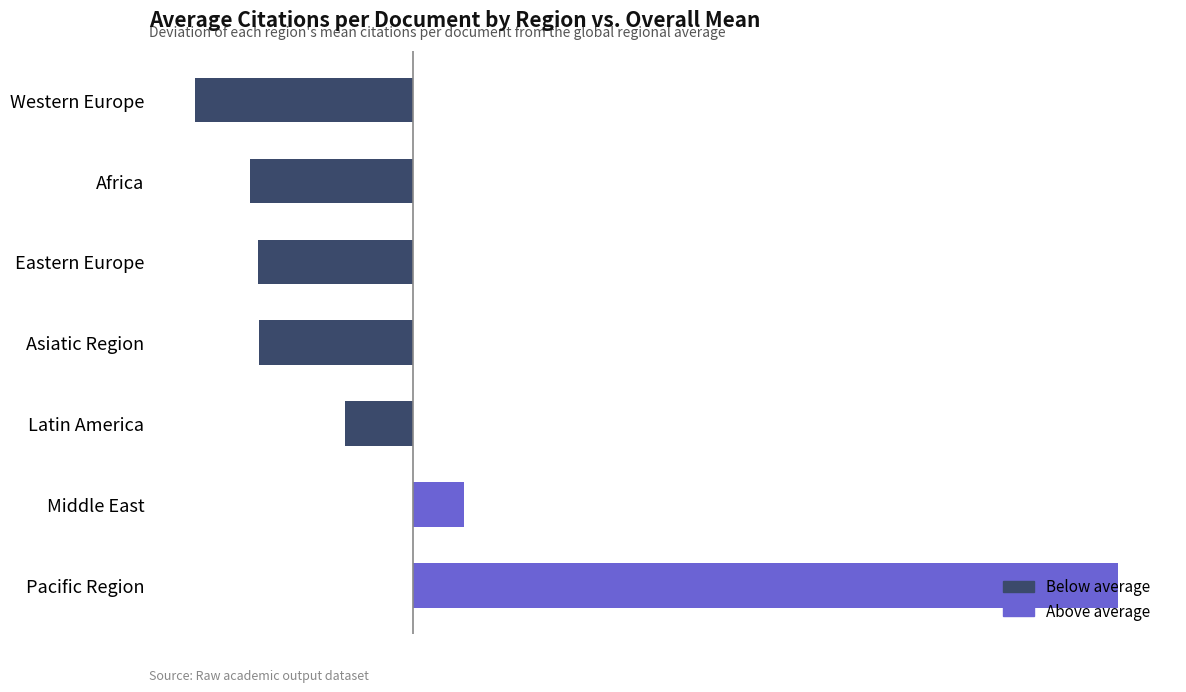

What is the change in value from Eastern Europe to Africa?

-1.2